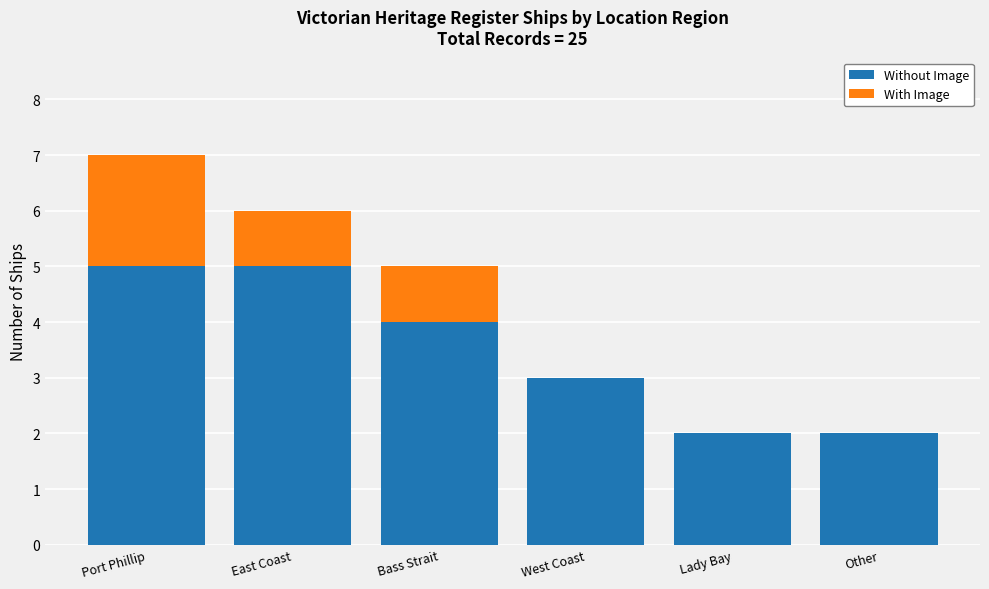

The Without Image series shows 2 at Other. True or false?

True